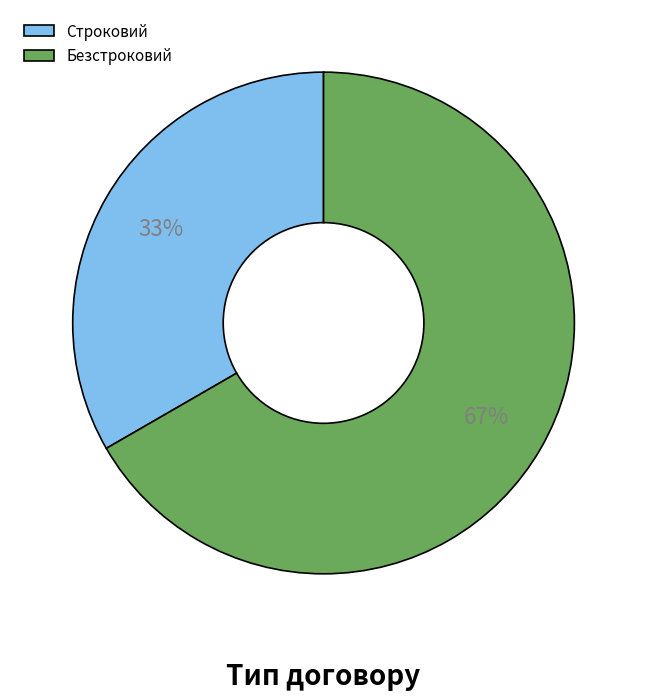

Which has a higher value, Безстроковий or Строковий?

Безстроковий